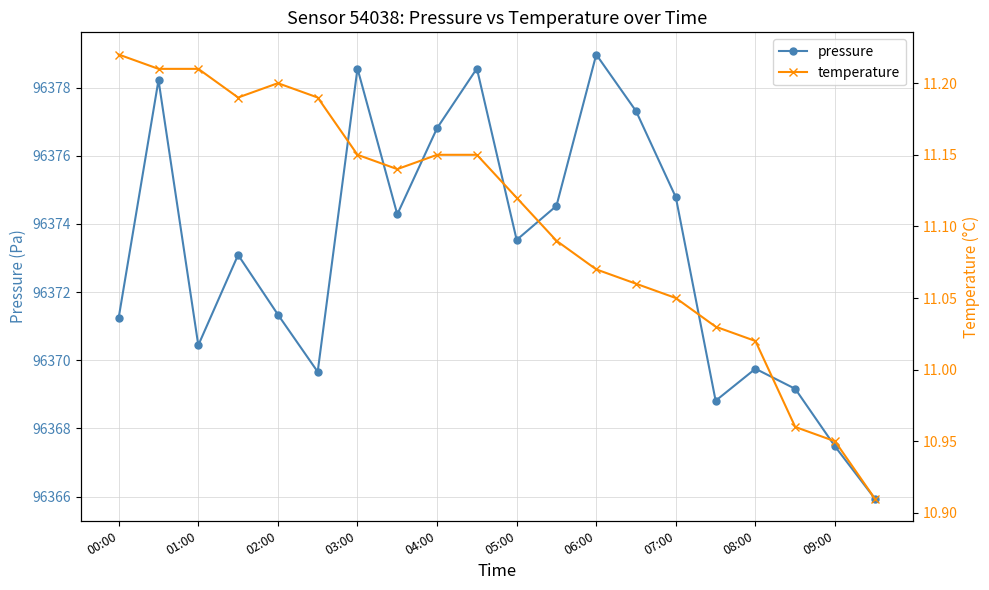

Which series has the largest total across all categories?

pressure